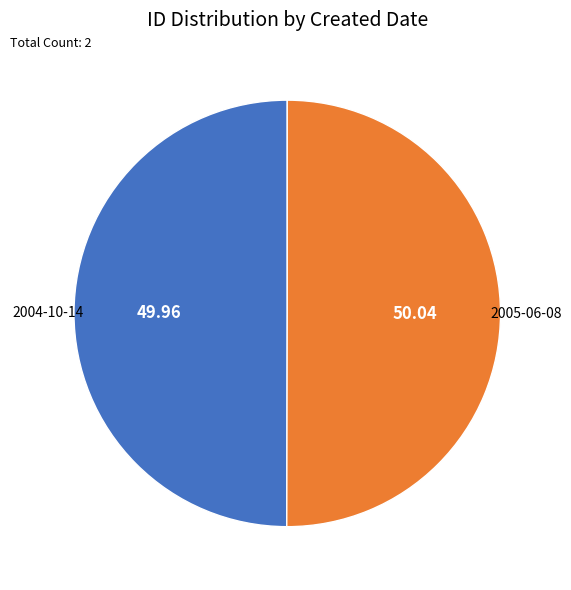

Which category has the biggest portion of the pie?

2005-06-08